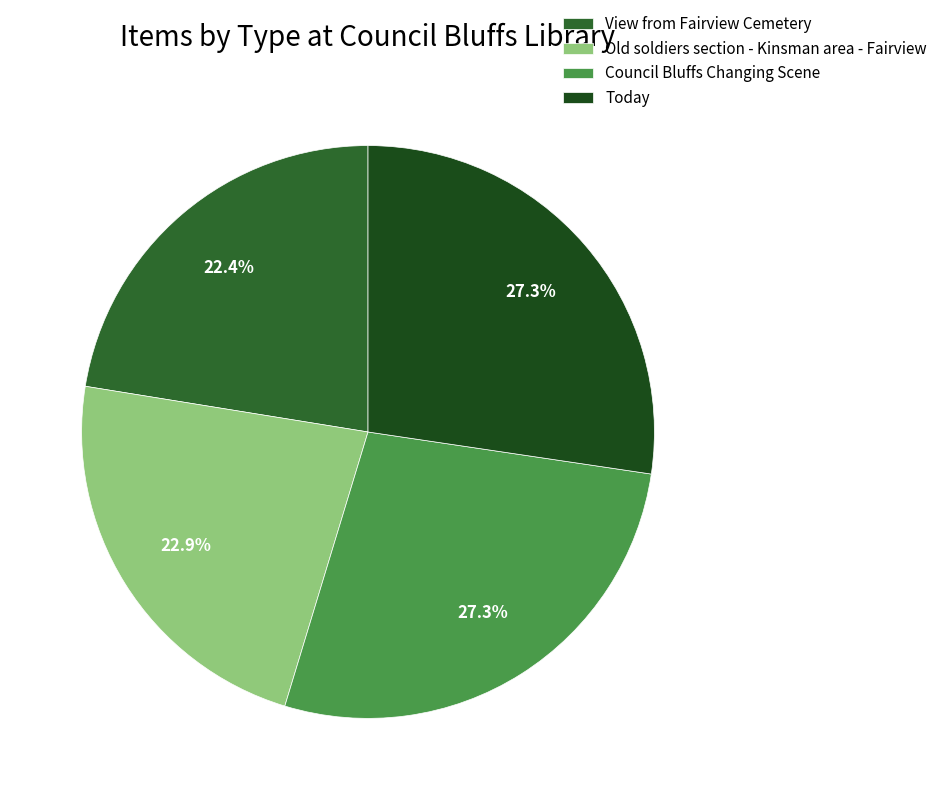

True or false: Today accounts for 42% of the total.

False